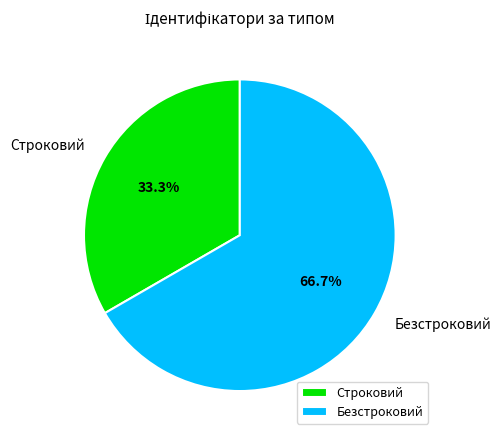

What is the smallest slice in the pie chart?

Строковий